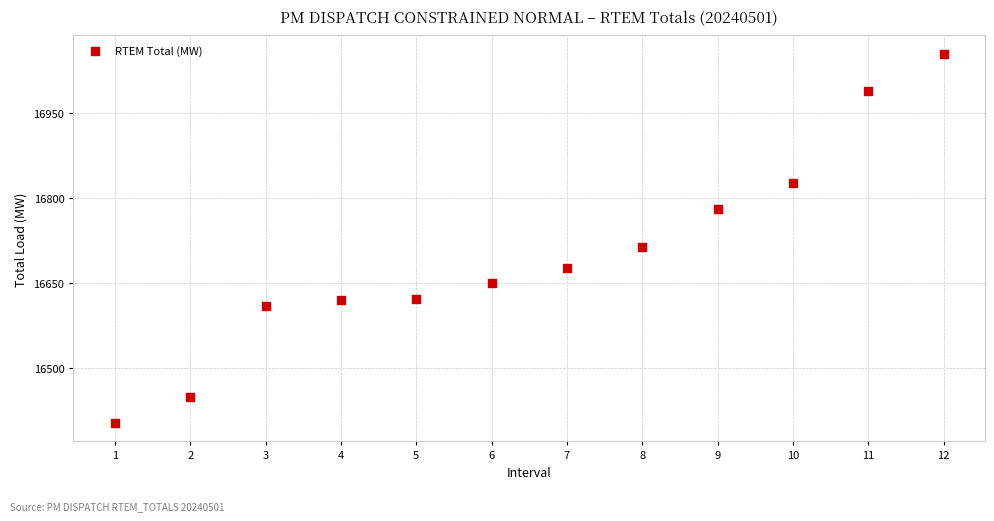

What Y value in the scatter plot is closest to 16728?

16714.3